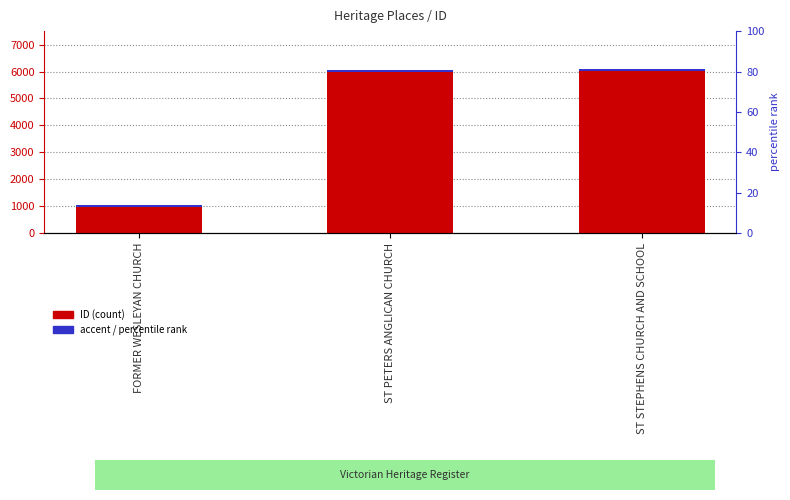

At how many categories does at least one series exceed 3213?

2